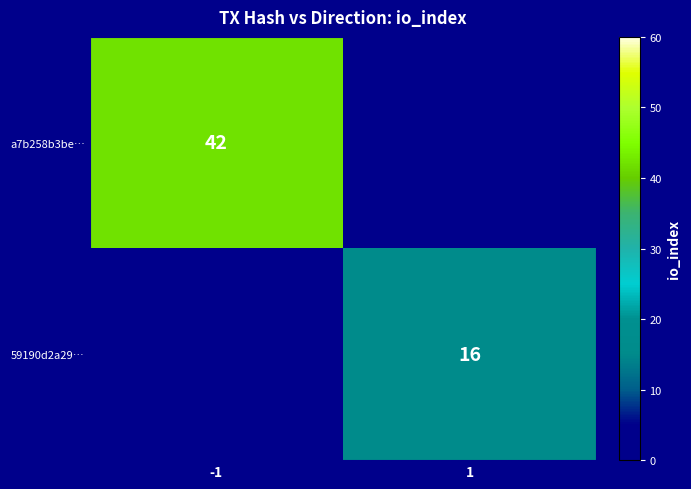

Is it true that a7b258b3be… equals 64 at -1?

False